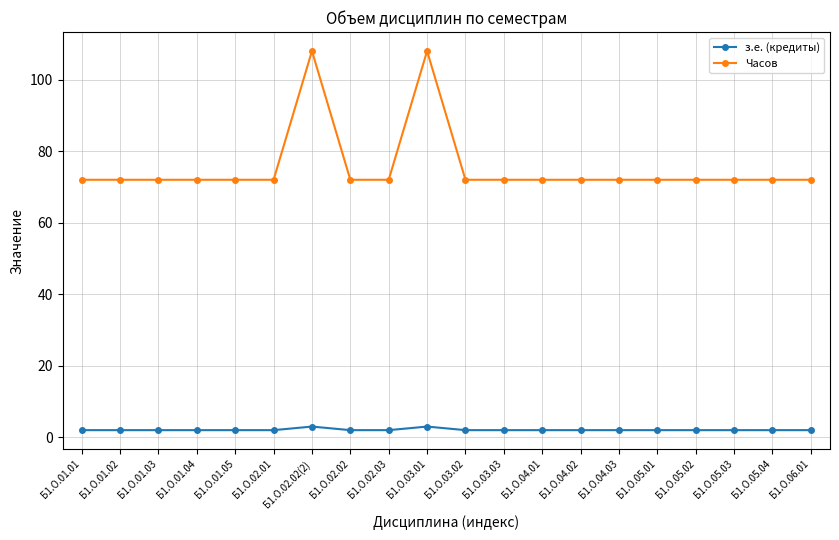

What is the approximate value of з.е. (кредиты) at Б1.О.04.03?

2